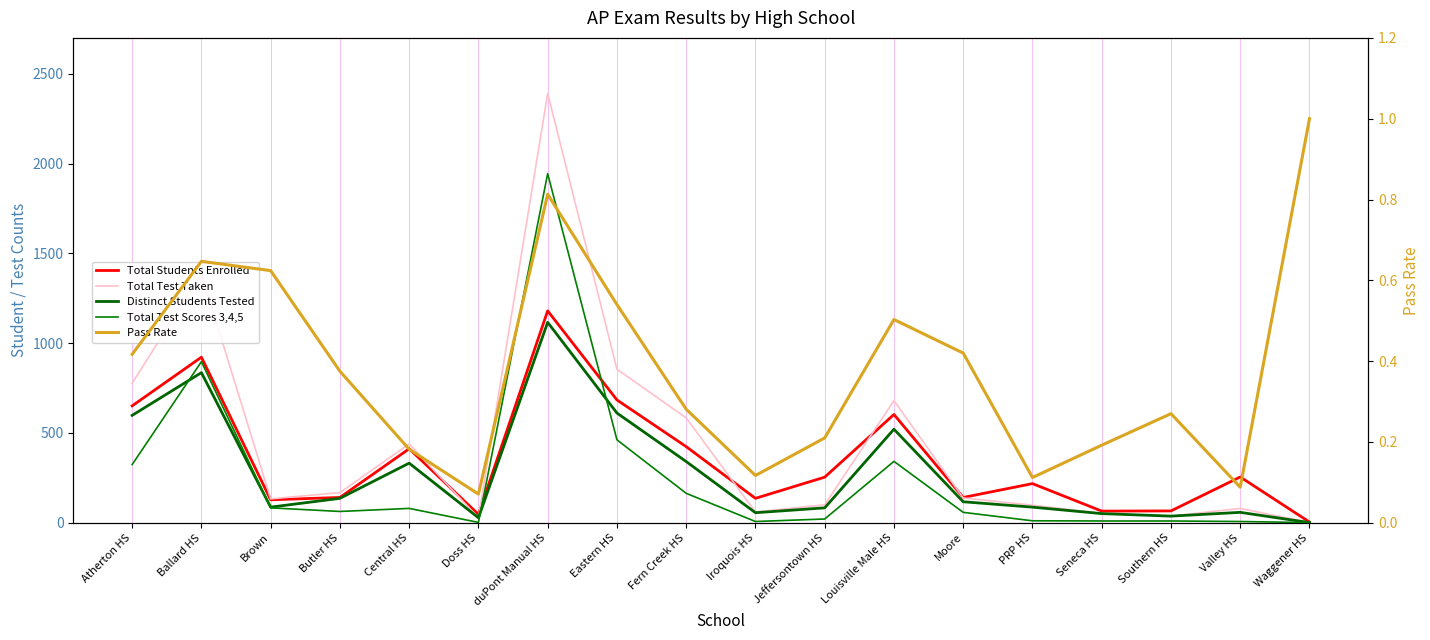

Reading right to left, what are all the values shown in this chart?

Total Students Enrolled: Waggener HS=4.0	Valley HS=255.0	Southern HS=66.0	Seneca HS=65.0	PRP HS=218.0	Moore=141.0	Louisville Male HS=603.0	Jeffersontown HS=254.0	Iroquois HS=136.0	Fern Creek HS=424.0	Eastern HS=684.0	duPont Manual HS=1180.0	Doss HS=47.0	Central HS=412.0	Butler HS=141.0	Brown=128.0	Ballard HS=922.0	Atherton HS=651.0
Total Test Taken: Waggener HS=1.0	Valley HS=80.0	Southern HS=37.0	Seneca HS=52.0	PRP HS=98.0	Moore=138.0	Louisville Male HS=680.0	Jeffersontown HS=100.0	Iroquois HS=60.0	Fern Creek HS=584.0	Eastern HS=855.0	duPont Manual HS=2391.0	Doss HS=28.0	Central HS=439.0	Butler HS=168.0	Brown=133.0	Ballard HS=1386.0	Atherton HS=777.0
Distinct Students Tested: Waggener HS=1.0	Valley HS=58.0	Southern HS=37.0	Seneca HS=51.0	PRP HS=87.0	Moore=117.0	Louisville Male HS=521.0	Jeffersontown HS=83.0	Iroquois HS=56.0	Fern Creek HS=341.0	Eastern HS=611.0	duPont Manual HS=1116.0	Doss HS=28.0	Central HS=332.0	Butler HS=136.0	Brown=87.0	Ballard HS=836.0	Atherton HS=598.0
Total Test Scores 3,4,5: Waggener HS=1.0	Valley HS=7.0	Southern HS=10.0	Seneca HS=10.0	PRP HS=11.0	Moore=58.0	Louisville Male HS=342.0	Jeffersontown HS=21.0	Iroquois HS=7.0	Fern Creek HS=164.0	Eastern HS=462.0	duPont Manual HS=1944.0	Doss HS=2.0	Central HS=80.0	Butler HS=63.0	Brown=83.0	Ballard HS=897.0	Atherton HS=324.0
Pass Rate: Waggener HS=1.0	Valley HS=0.1	Southern HS=0.3	Seneca HS=0.2	PRP HS=0.1	Moore=0.4	Louisville Male HS=0.5	Jeffersontown HS=0.2	Iroquois HS=0.1	Fern Creek HS=0.3	Eastern HS=0.5	duPont Manual HS=0.8	Doss HS=0.1	Central HS=0.2	Butler HS=0.4	Brown=0.6	Ballard HS=0.6	Atherton HS=0.4